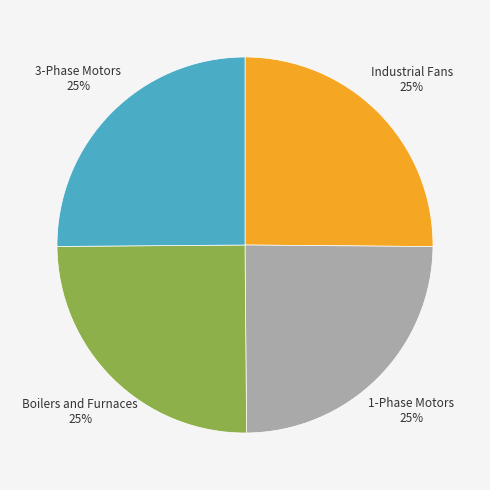

How many slices are in this pie chart?

4